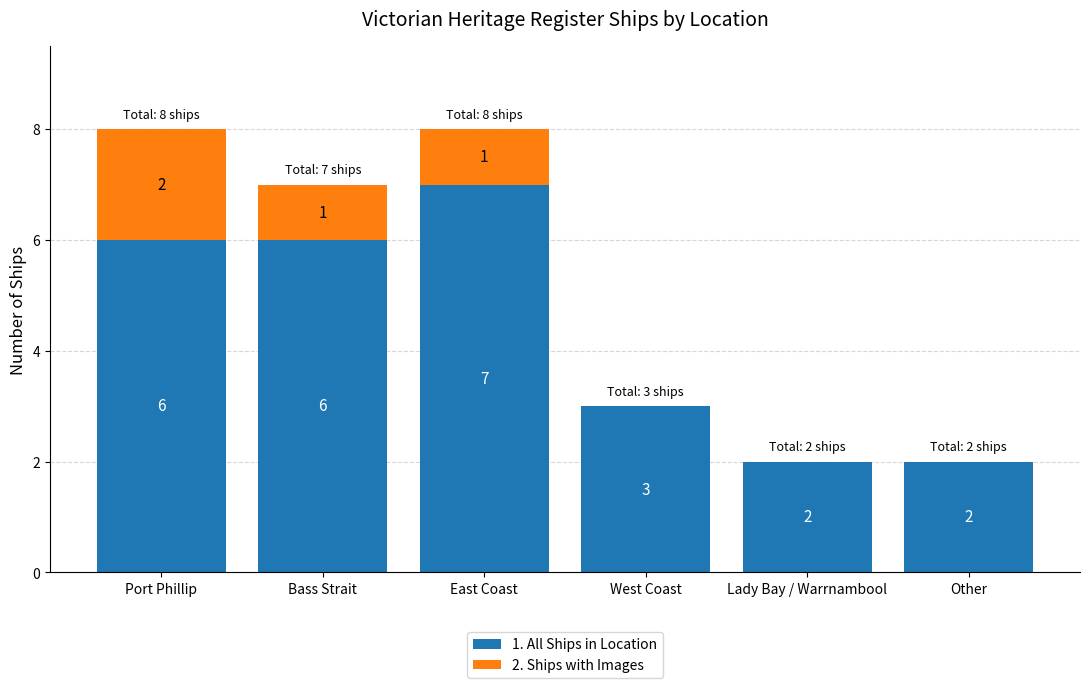

Read the 1. All Ships in Location value at Port Phillip.

6